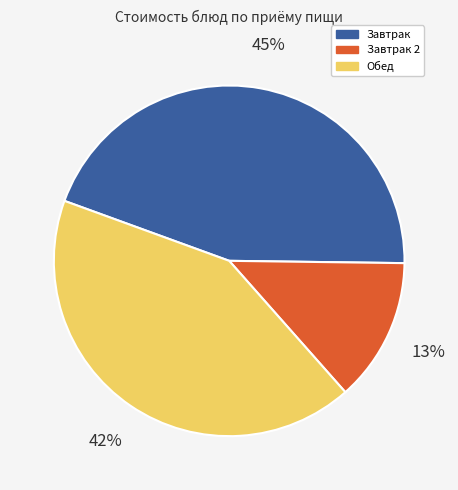

Is there any slice that represents more than half of the pie?

No